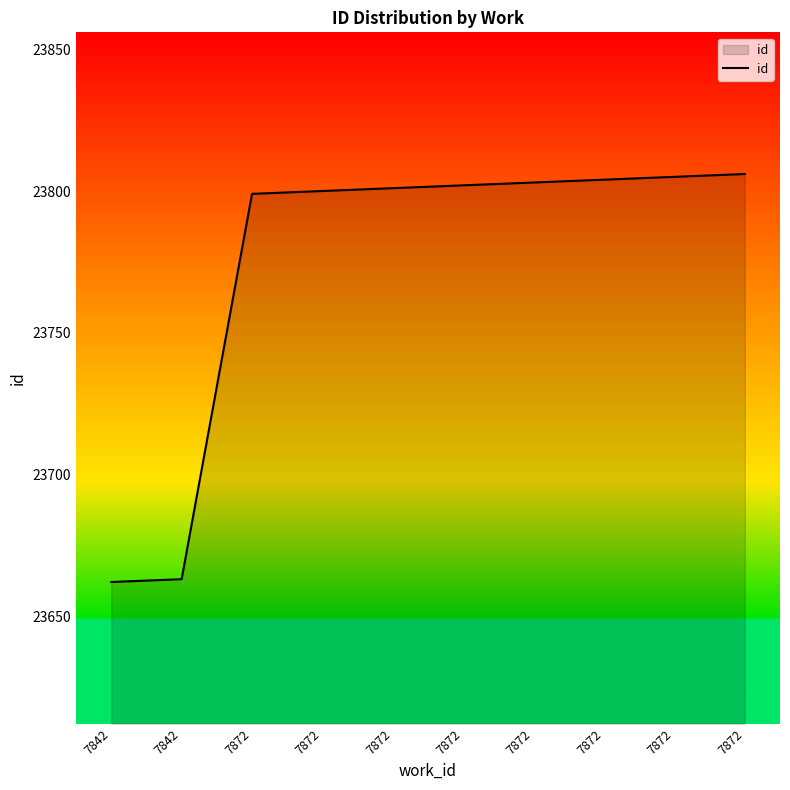

List the labels in order of value, largest first.

7872, 7872, 7872, 7872, 7872, 7872, 7872, 7872, 7842, 7842